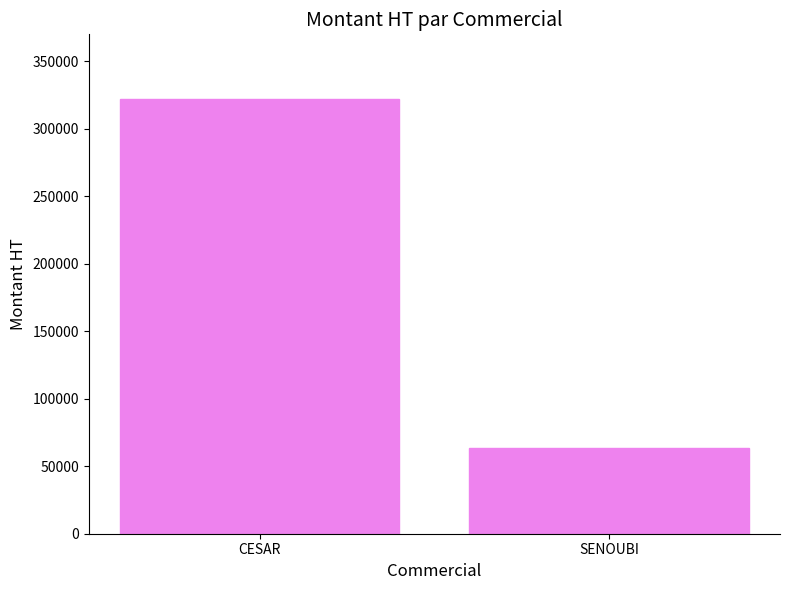

What is the label of the 2nd bar from the right?

CESAR